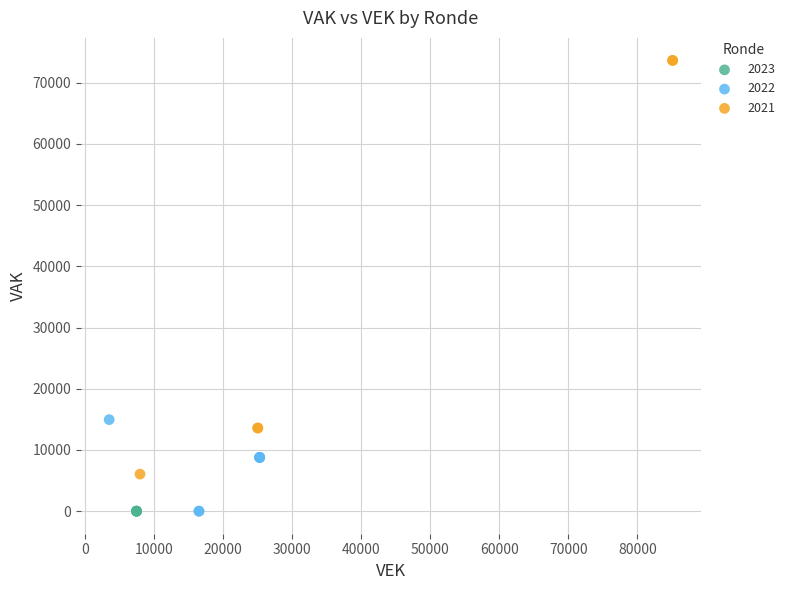

Which series contains the highest Y value?

2021